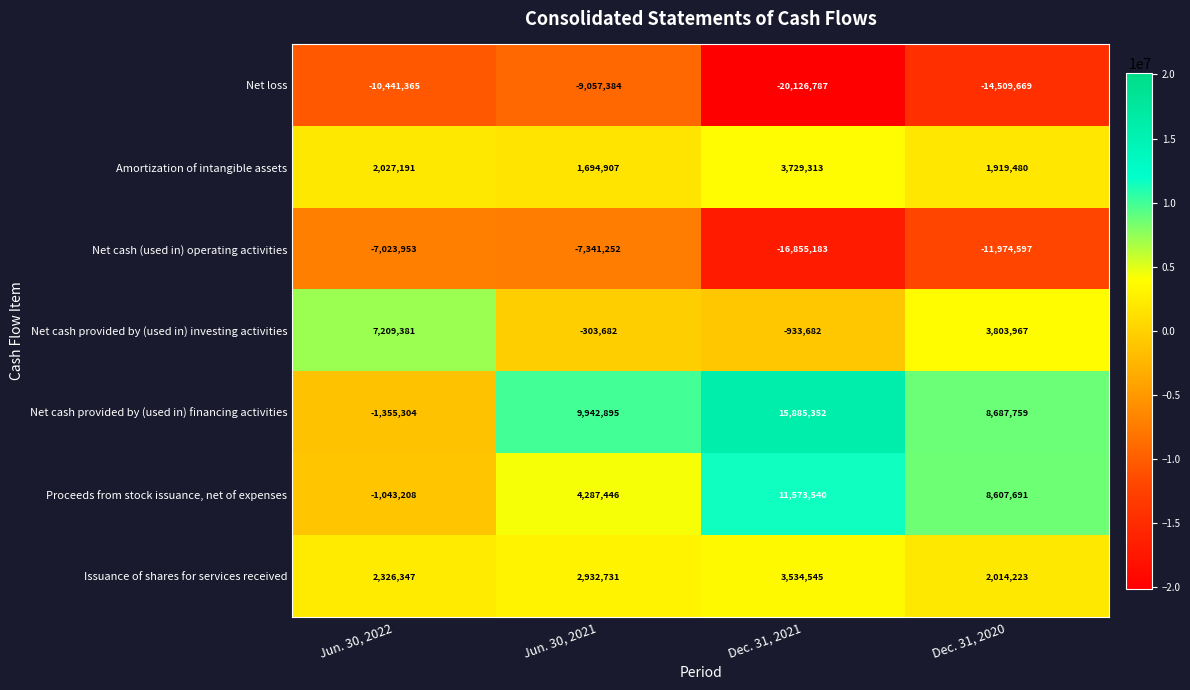

Which category has the lowest value across all series?

Dec. 31, 2021